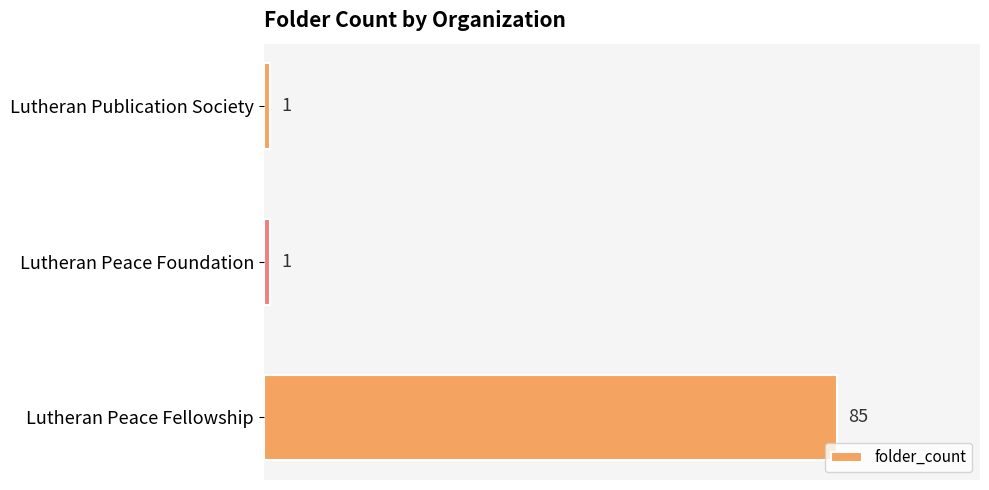

Between Lutheran Peace Fellowship and Lutheran Peace Foundation, which is larger?

Lutheran Peace Fellowship